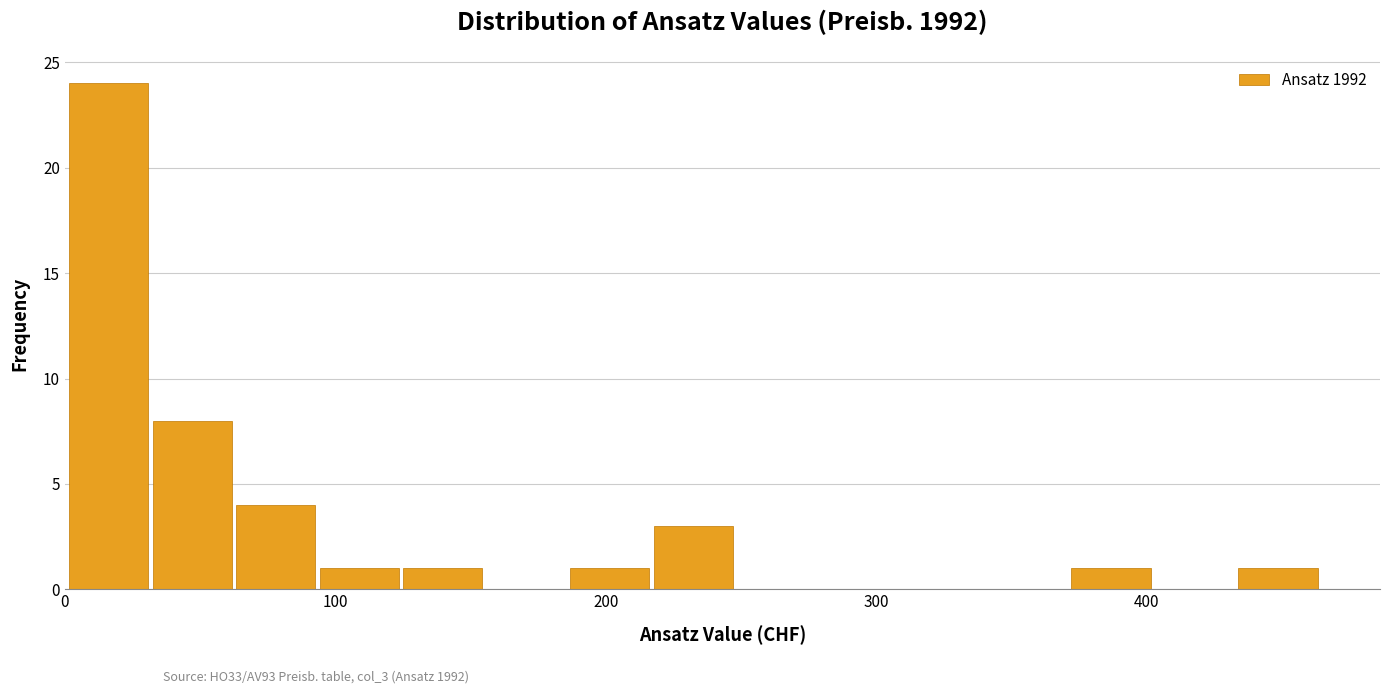

Read against the x-axis, roughly where is the centre of the tallest bar?

20